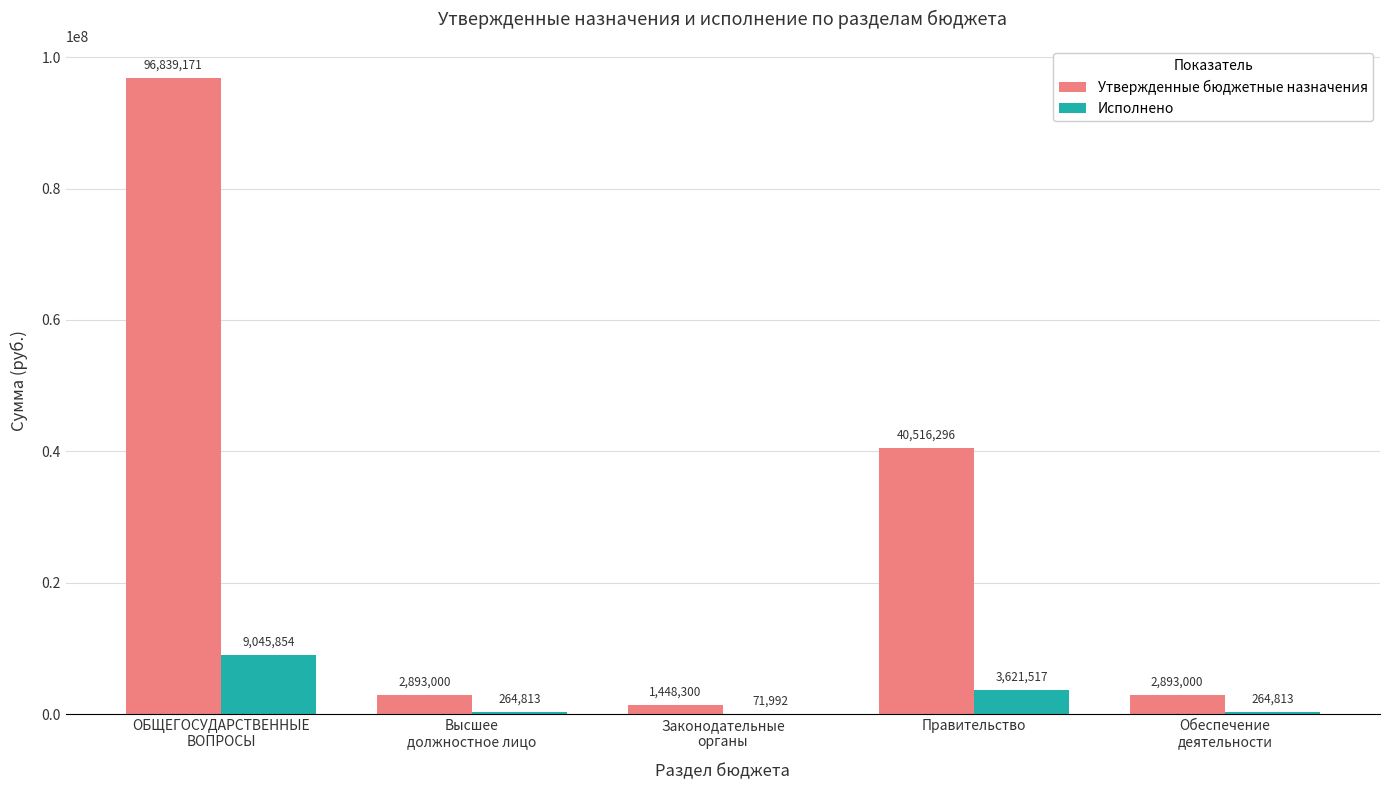

Which series has the widest spread of values?

Утвержденные бюджетные назначения